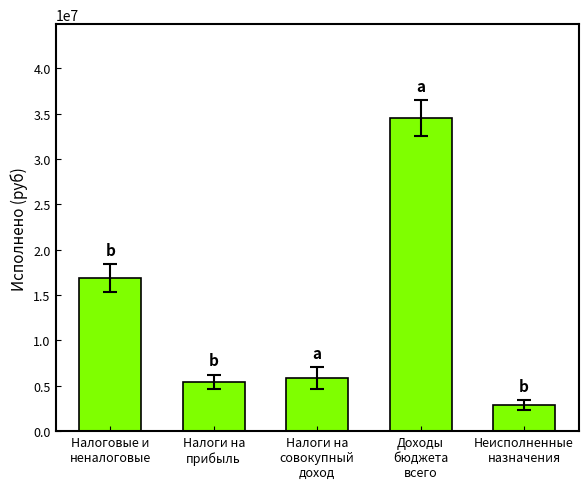

Reading right to left, what are all the values shown in this chart?

2877866.1	34504145.0	5833093.2	5434572.6	16884414.5